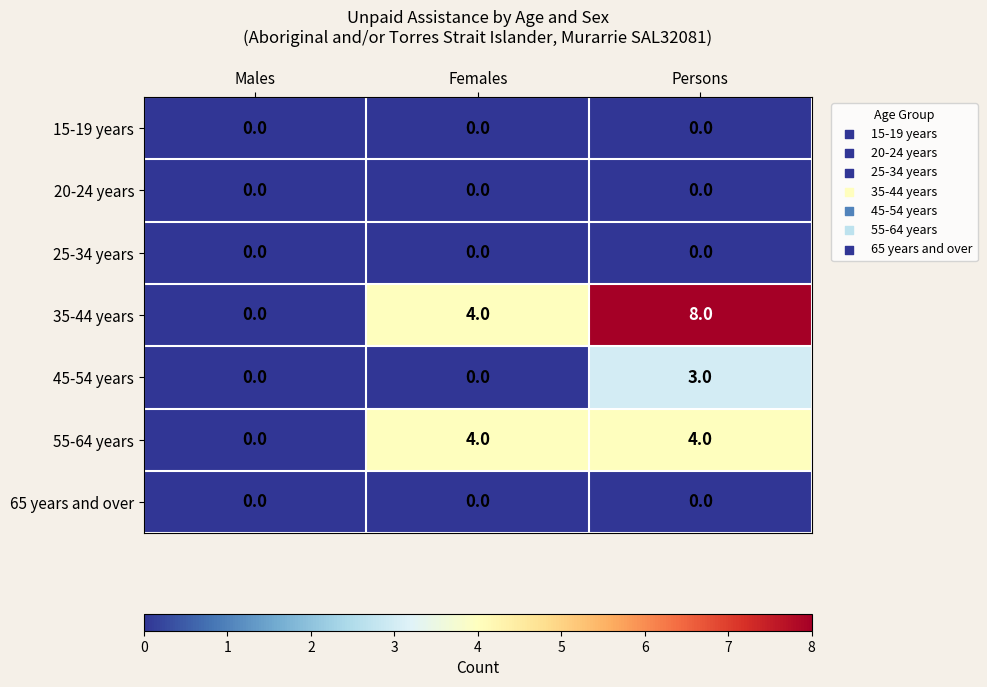

Is it true that 35-44 years equals 3 at Persons?

False